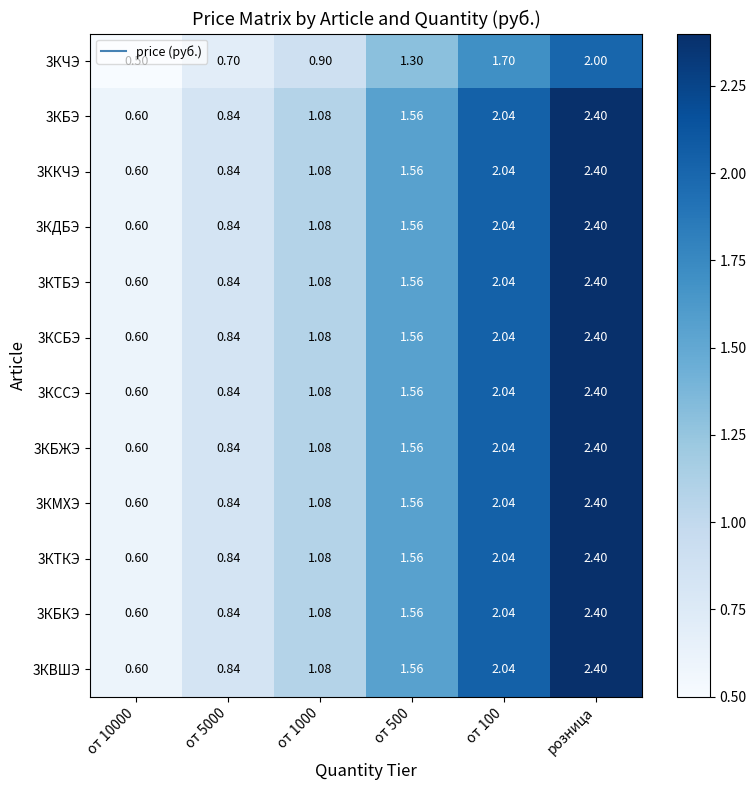

At which category is the sum across all series the highest?

розница